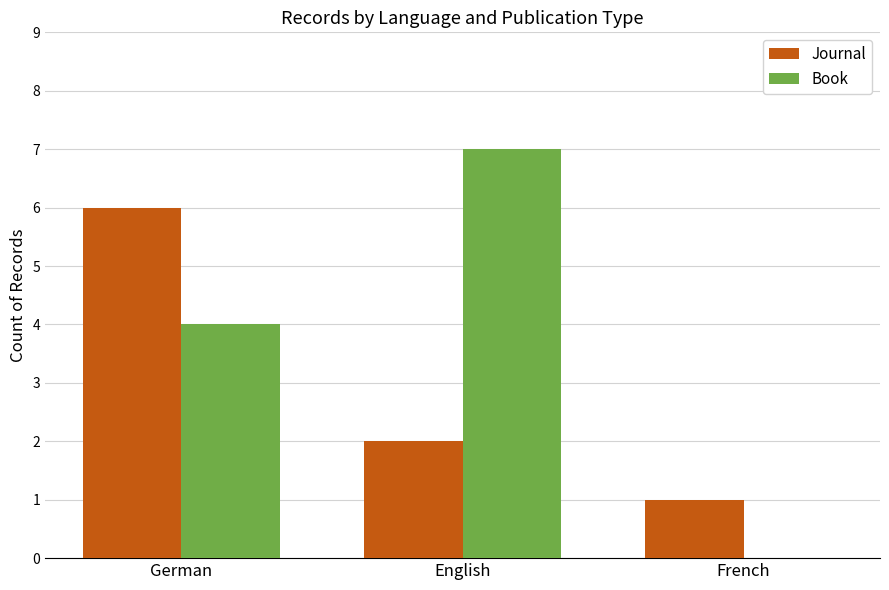

What is the total value across all series at German?

10